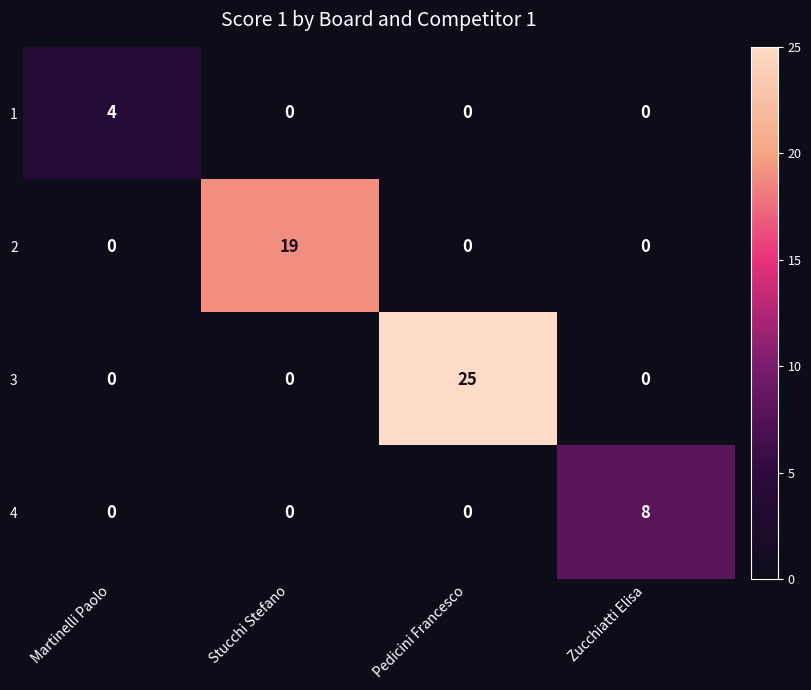

What is the difference between the 3 values at Zucchiatti Elisa and Pedicini Francesco?

25